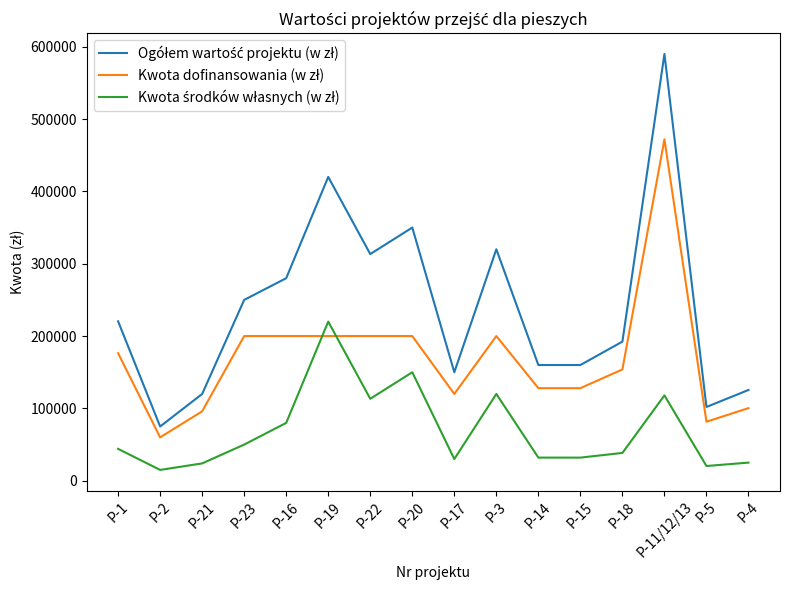

Which category has the lowest value across all series?

P-2